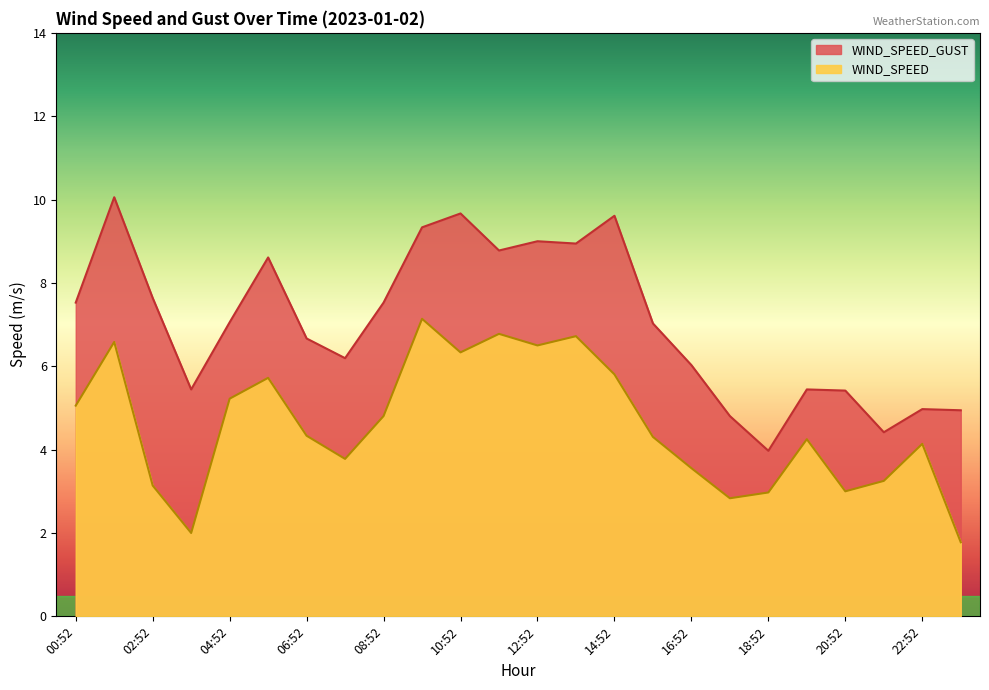

True or false: WIND_SPEED and WIND_SPEED_GUST cross at least once.

False